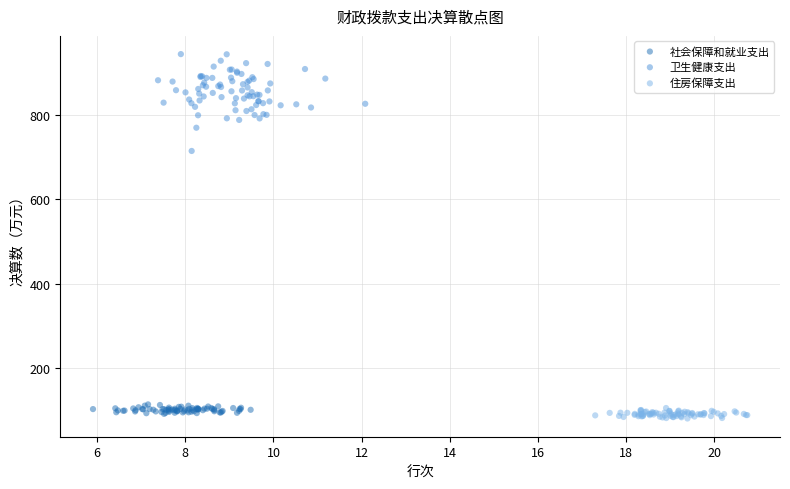

Which series has the widest spread of Y values?

卫生健康支出